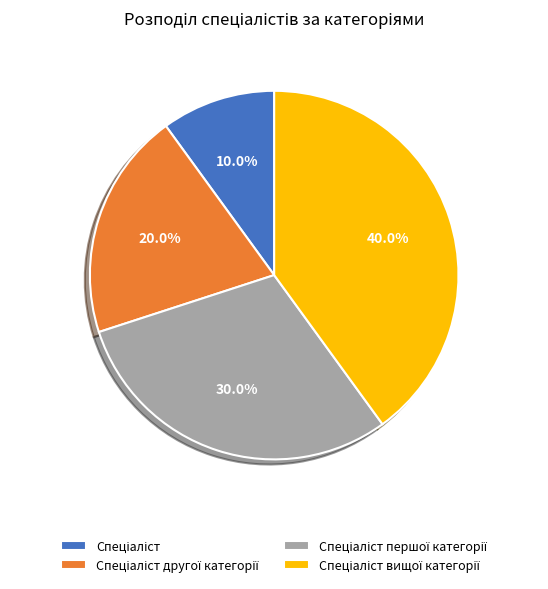

Does any single category account for the majority?

No